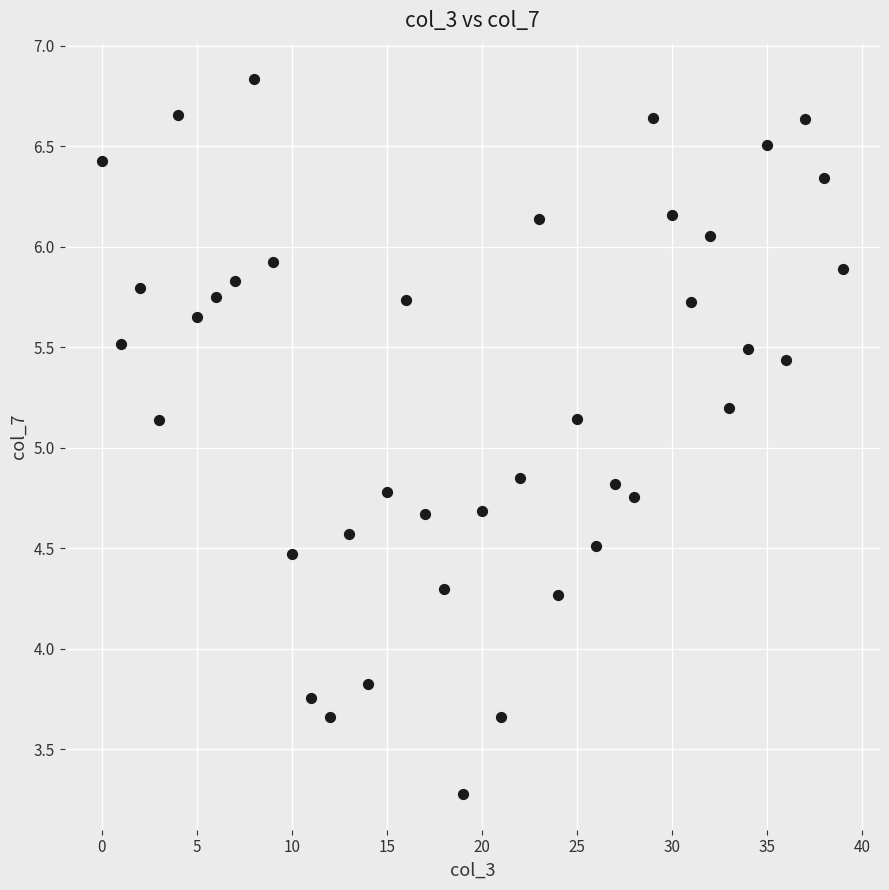

What is the range of Y values (max minus min)?

3.6